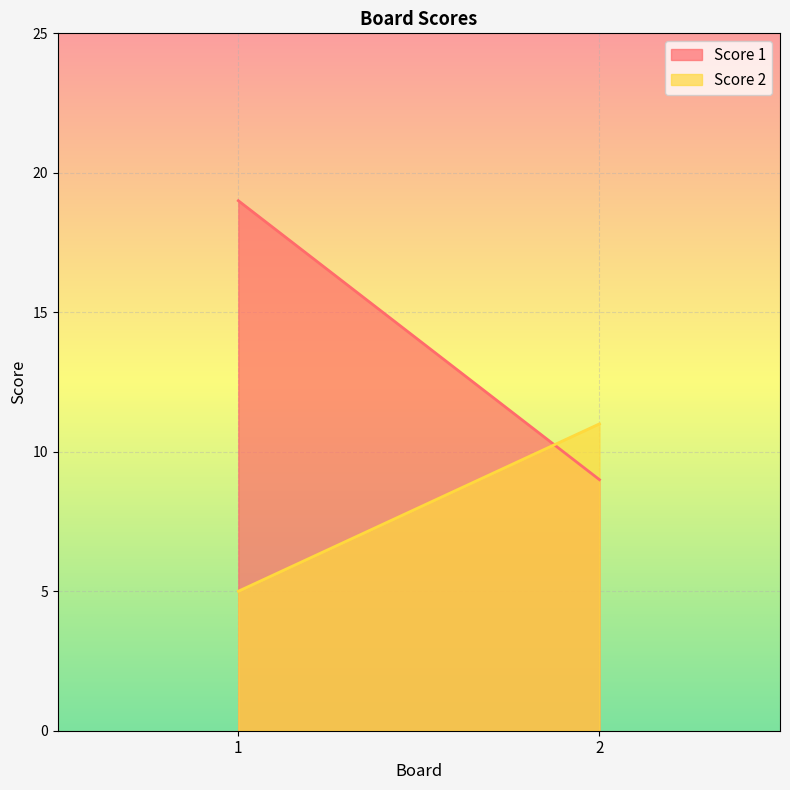

What is the value of the Score 1 point at the 2nd from the left?

9